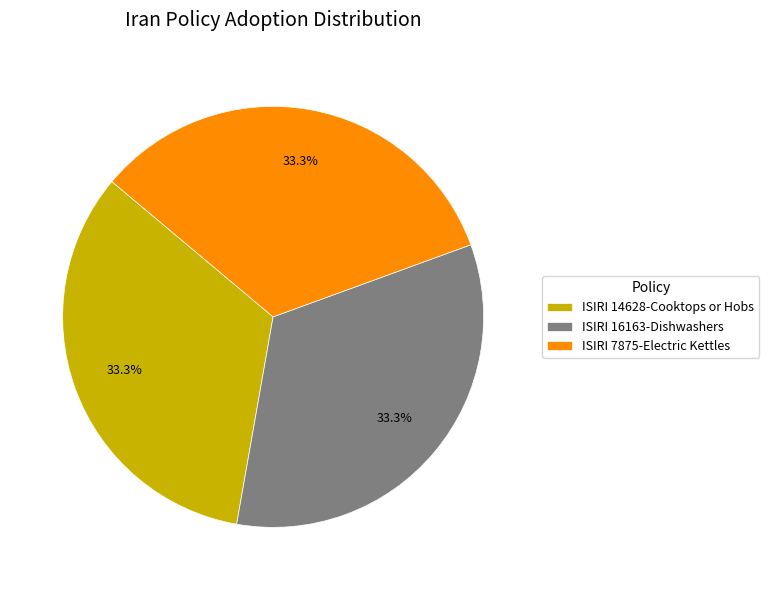

To the nearest percent, what is the combined percentage of ISIRI 7875-Electric Kettles and ISIRI 16163-Dishwashers?

67%